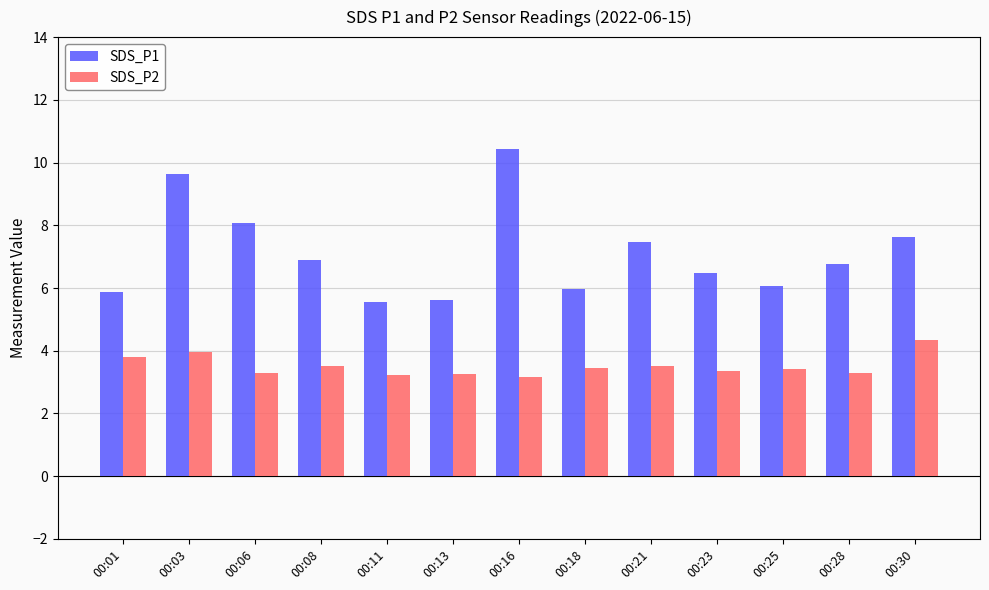

How many distinct data groups are displayed?

2